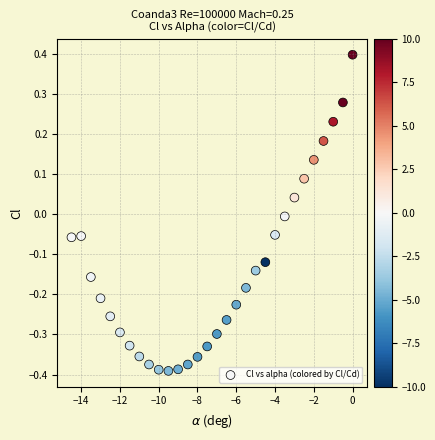

What is the range of Y values (max minus min)?

0.8